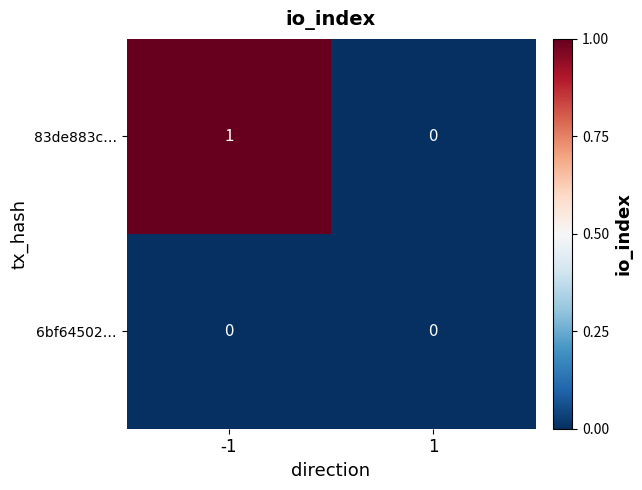

Is the value of 6bf64502… at 1 greater than the value of 83de883c… at -1?

No